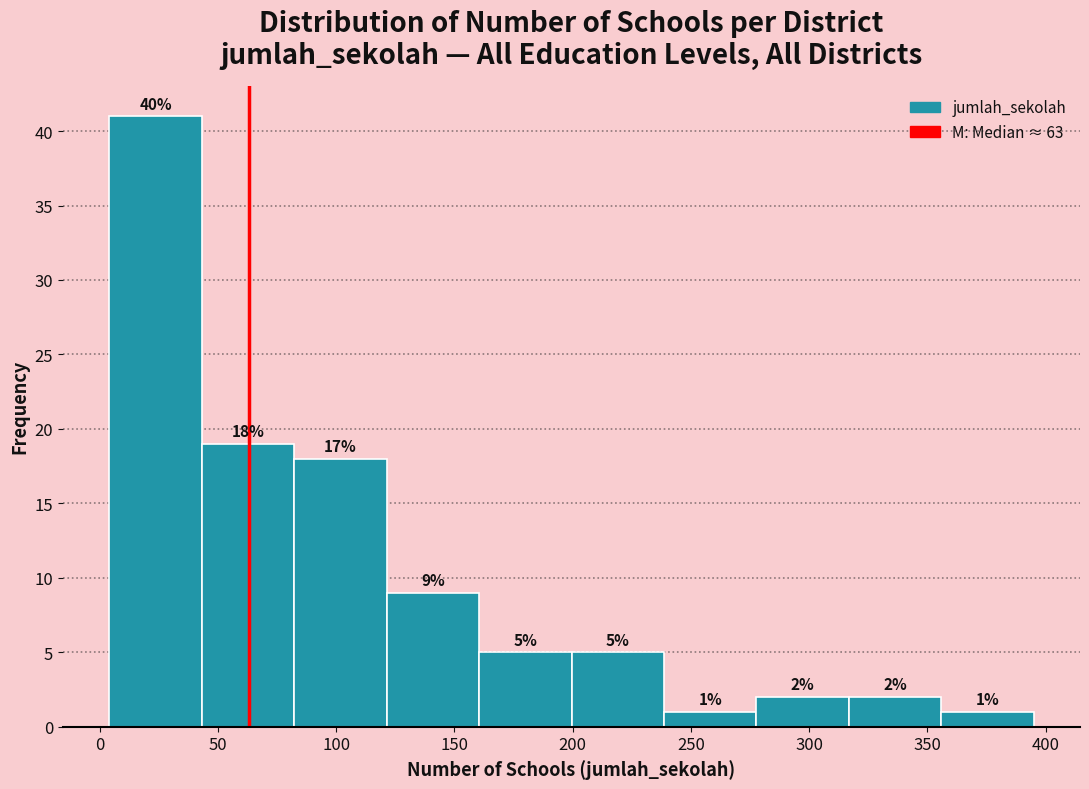

Which range on the x-axis has the tallest bar?

5 to 45